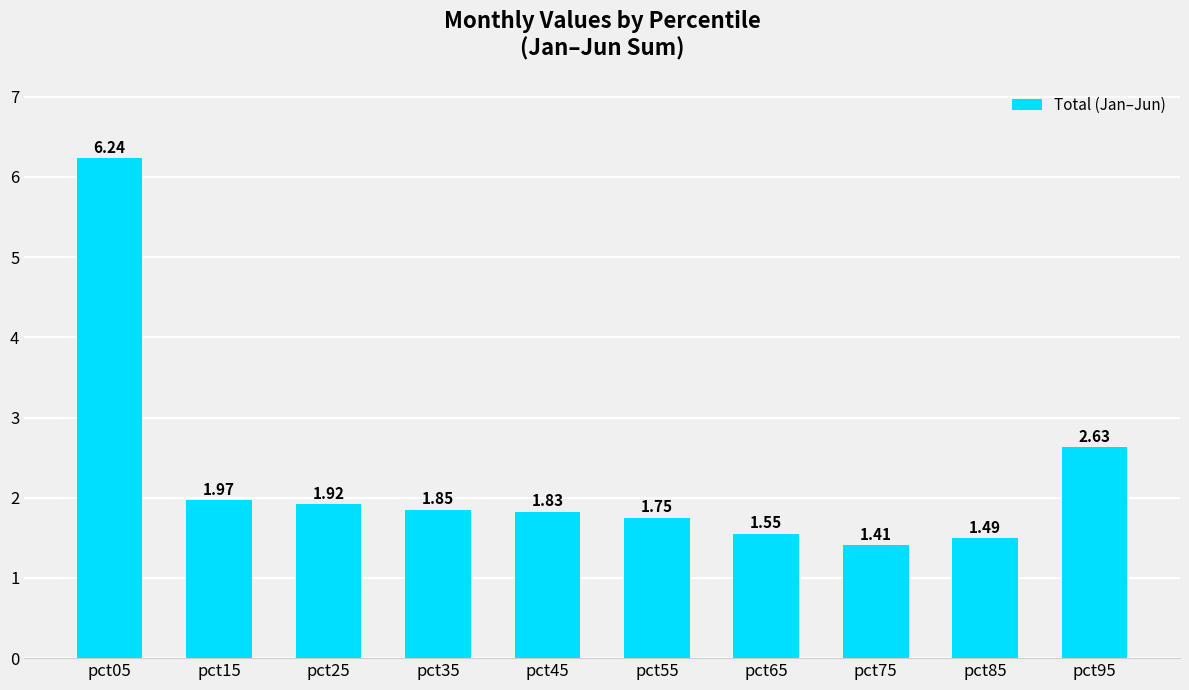

What is the difference between the maximum and minimum values?

4.8